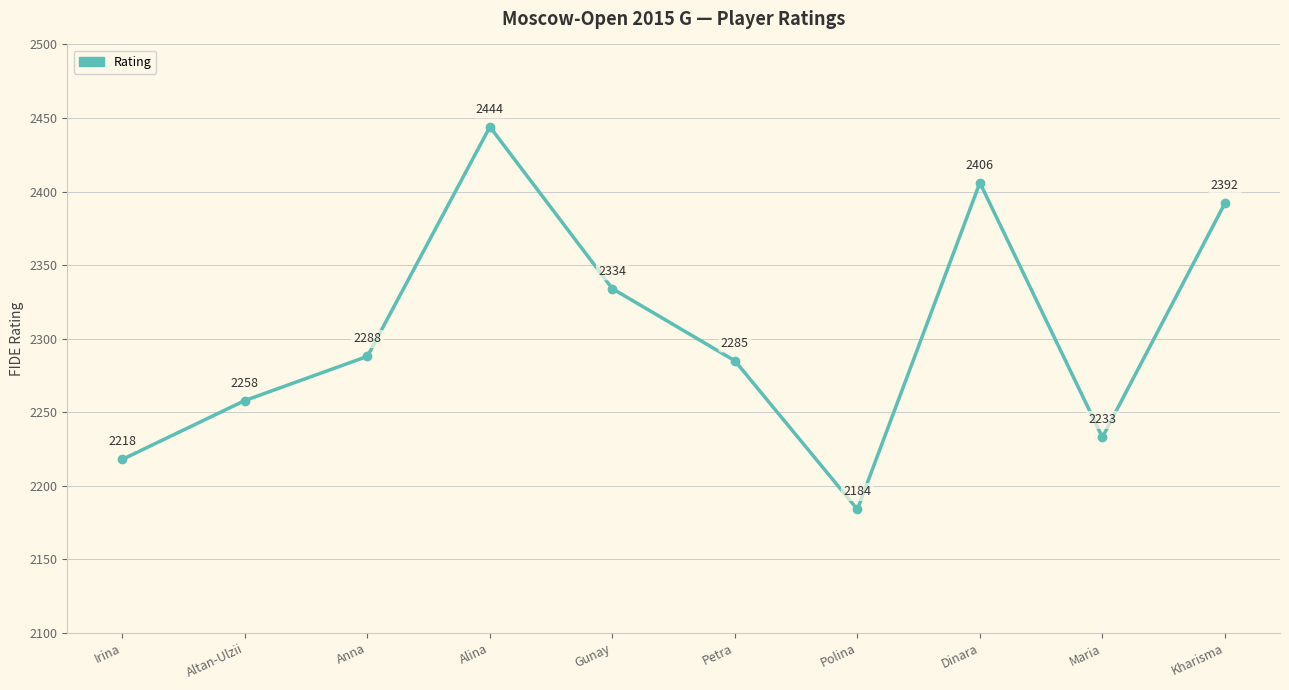

What is the ratio of the value at Gunay to the value at Petra?

1.0